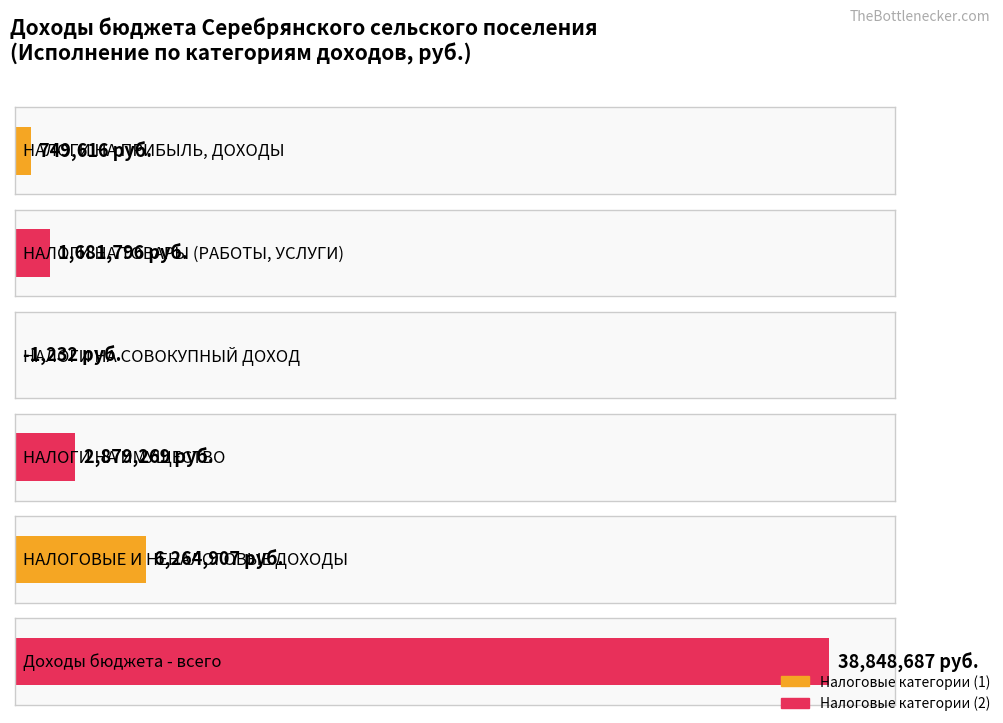

How many data points are less than 2879269?

3